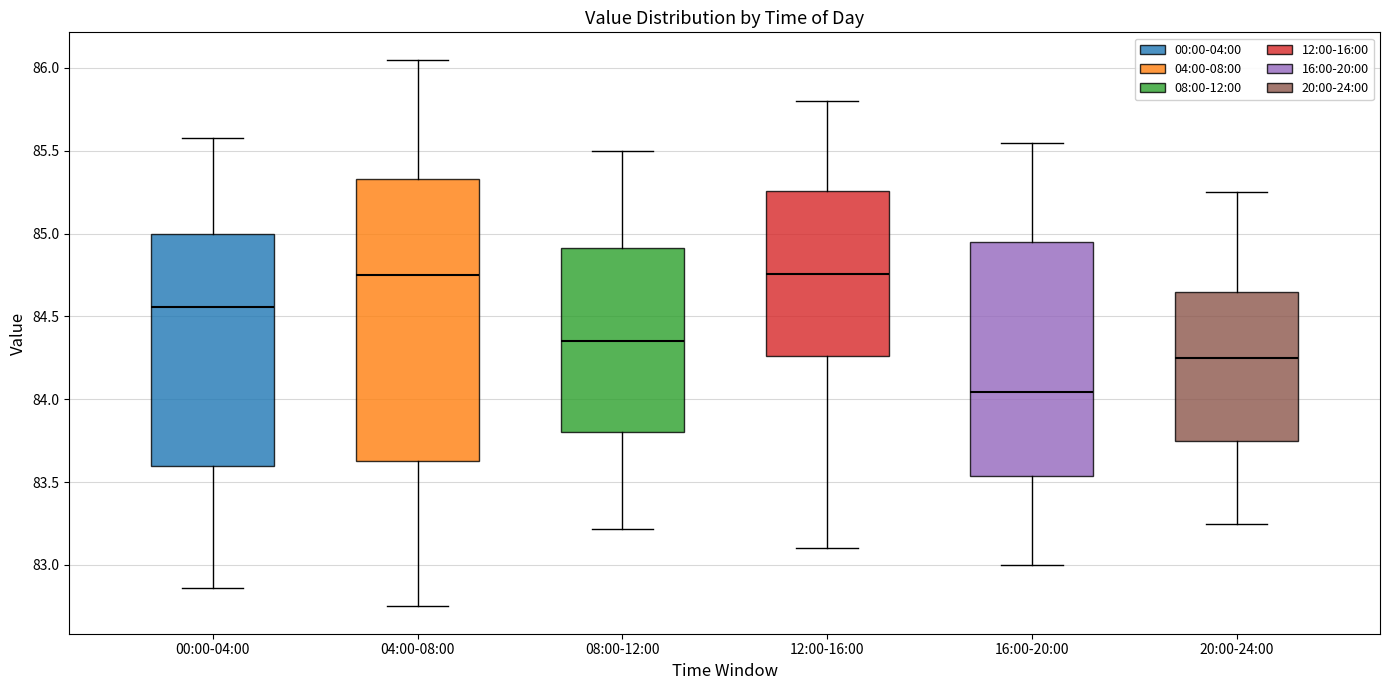

Reading left to right, read every box against the y-axis: the position of its median line, the range the box covers, and the ends of its whiskers. The values are not printed on the chart, so give them approximately, as read against the axis.

00:00-04:00: median 84.55, box 83.60 to 85.00, whiskers 82.85 to 85.60
04:00-08:00: median 84.75, box 83.65 to 85.35, whiskers 82.75 to 86.05
08:00-12:00: median 84.35, box 83.80 to 84.90, whiskers 83.20 to 85.50
12:00-16:00: median 84.75, box 84.25 to 85.25, whiskers 83.10 to 85.80
16:00-20:00: median 84.05, box 83.55 to 84.95, whiskers 83.00 to 85.55
20:00-24:00: median 84.25, box 83.75 to 84.65, whiskers 83.25 to 85.25